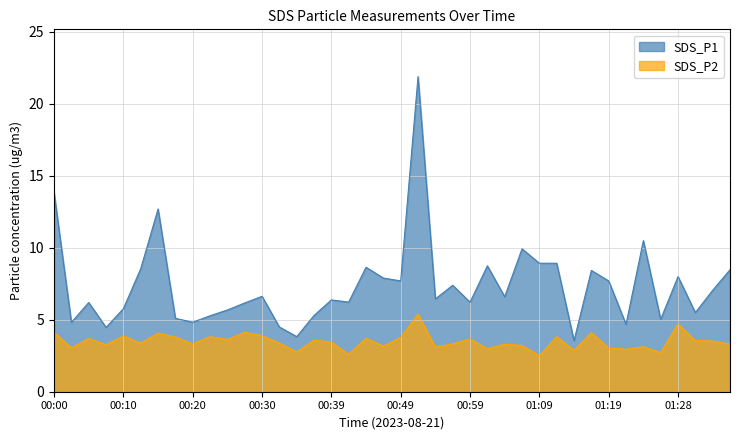

Reading right to left, transcribe all the data shown in this chart.

SDS_P1: 8.5	7.0	5.5	8.0	5.0	10.5	4.7	7.7	8.4	3.5	8.9	8.9	9.9	6.6	8.8	6.2	7.4	6.5	21.9	7.7	7.9	8.7	6.2	6.4	5.3	3.8	4.5	6.6	6.2	5.7	5.3	4.8	5.1	12.7	8.6	5.8	4.5	6.2	4.8	13.8
SDS_P2: 3.3	3.5	3.5	4.7	2.7	3.1	3.0	3.0	4.1	2.9	3.8	2.5	3.2	3.3	3.0	3.7	3.3	3.1	5.4	3.8	3.2	3.7	2.6	3.5	3.6	2.8	3.4	3.9	4.1	3.6	3.8	3.3	3.8	4.1	3.4	3.9	3.3	3.7	3.0	4.1